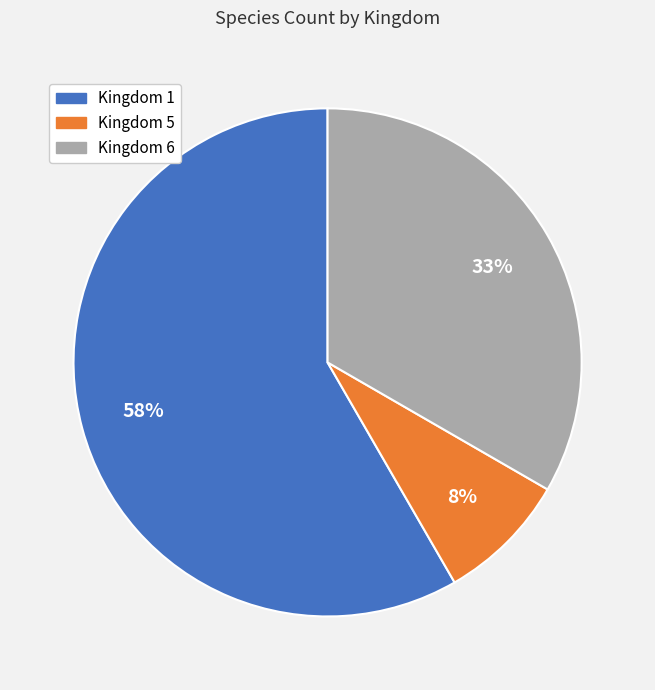

Does Kingdom 1 account for over 50% of the chart?

Yes